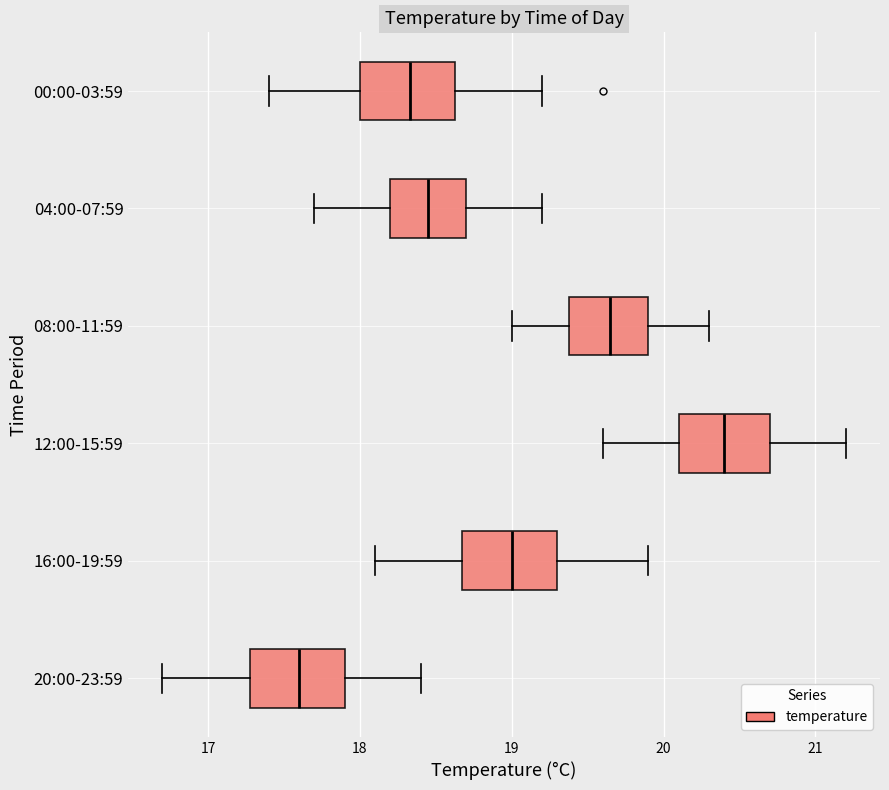

Which box's median line is the furthest to the left?

20:00-23:59